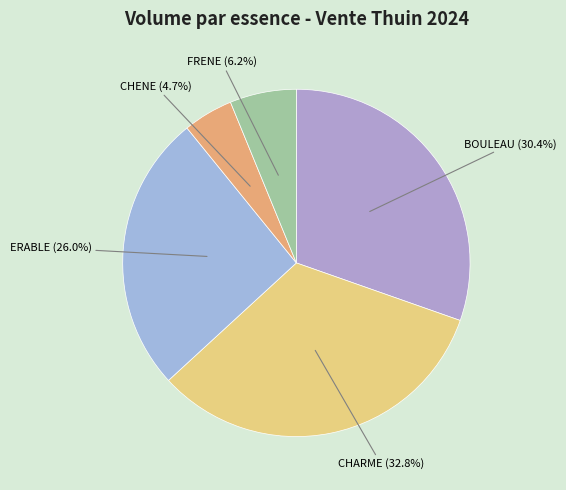

To the nearest percent, what is the combined percentage of BOULEAU and FRENE?

37%